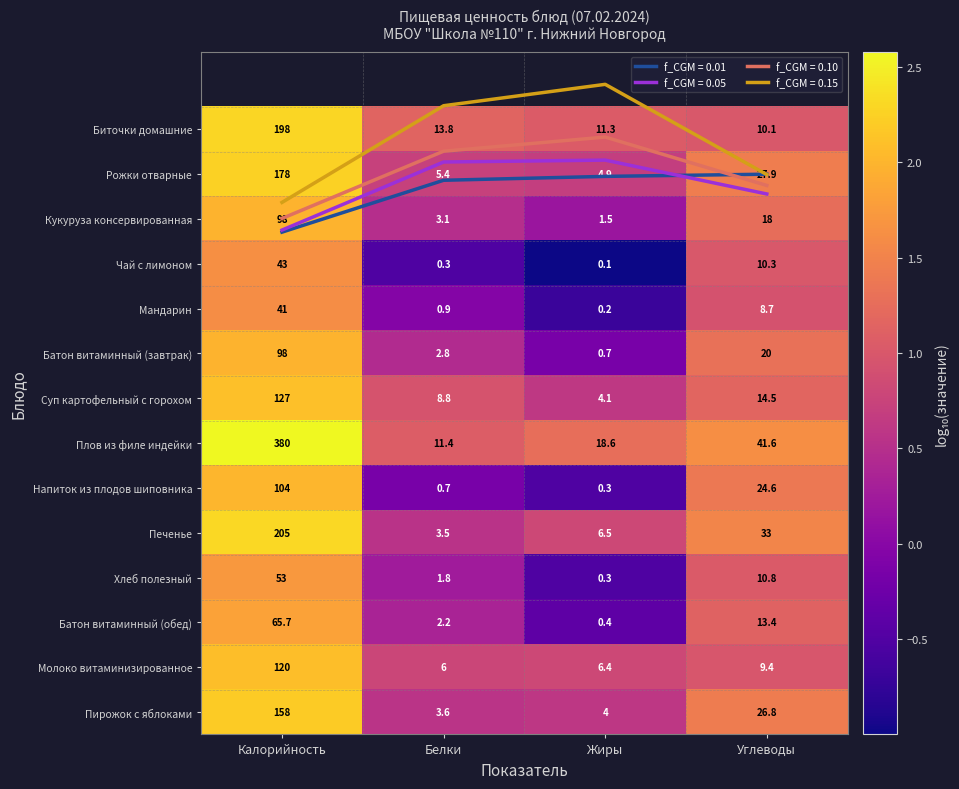

The Кукуруза консервированная series shows 0.5 at Белки. True or false?

True